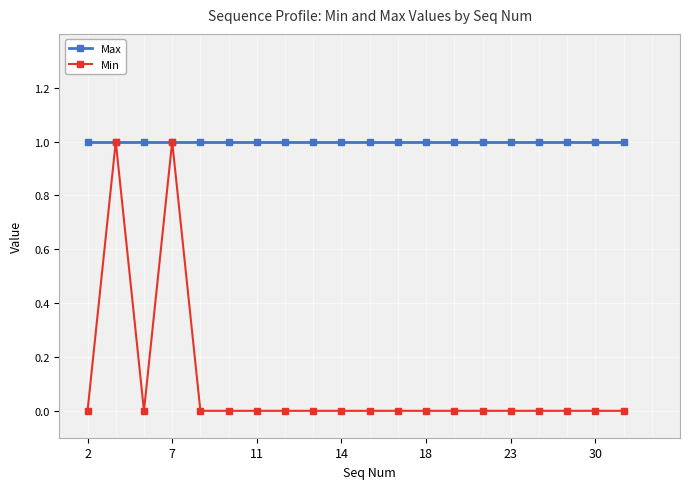

List the series in order of their overall mean, lowest first.

Min, Max